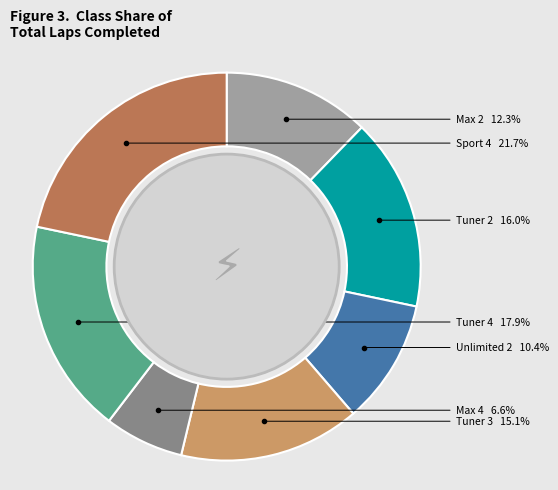

Does Max 2 represent more than half of the total?

No